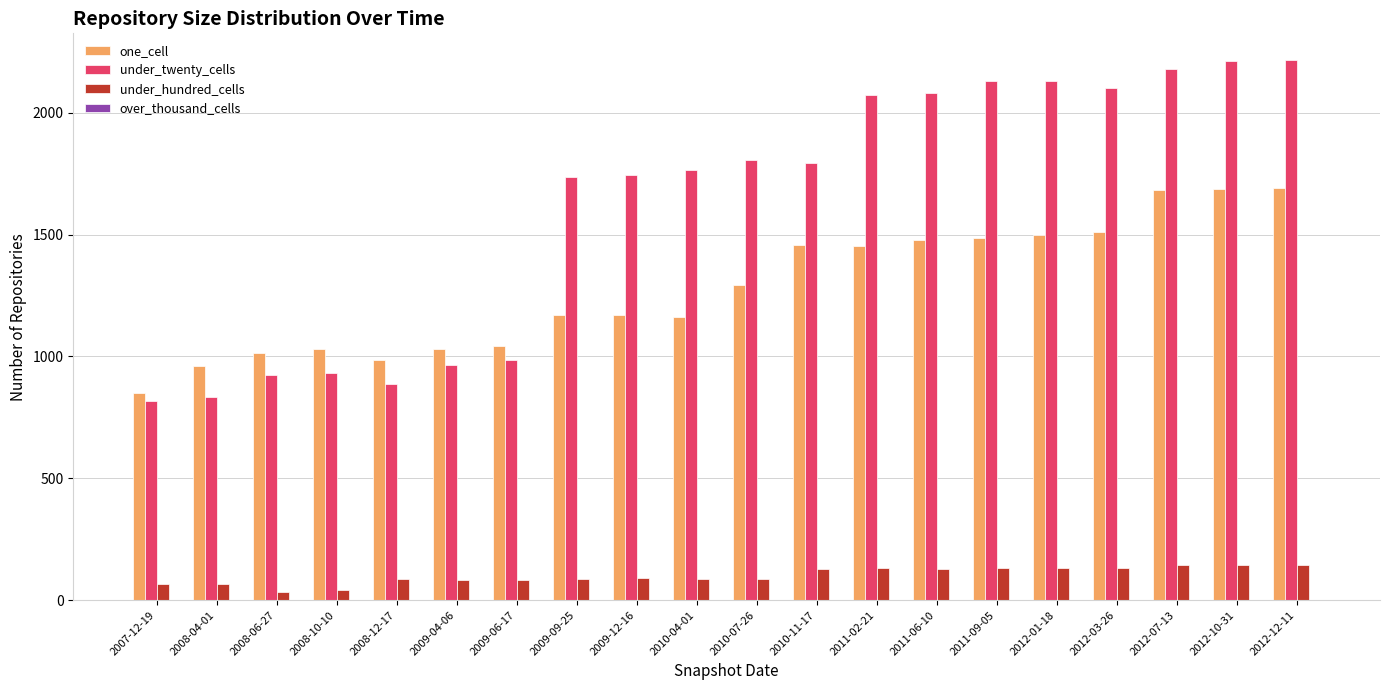

The value of under_hundred_cells at 2010-07-26 is 88. True or false?

True